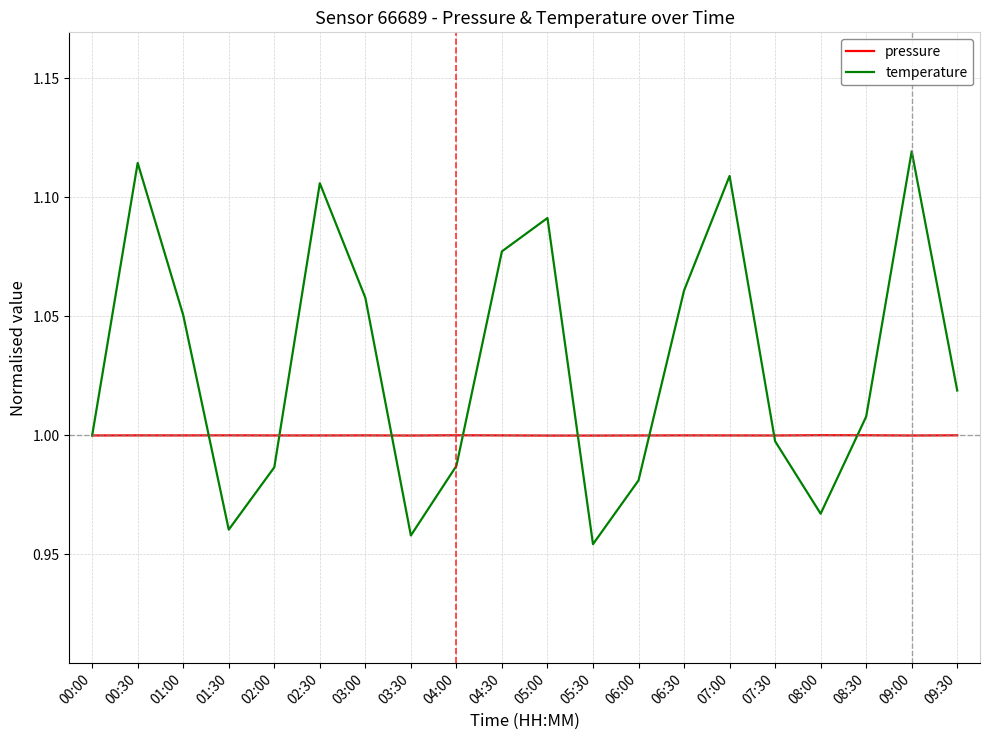

True or false: temperature has a value of 1.0 at 01:30.

True